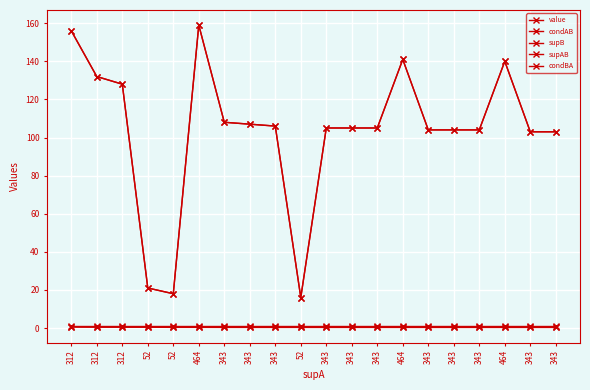

How many interior local peaks does the supAB series have?

3